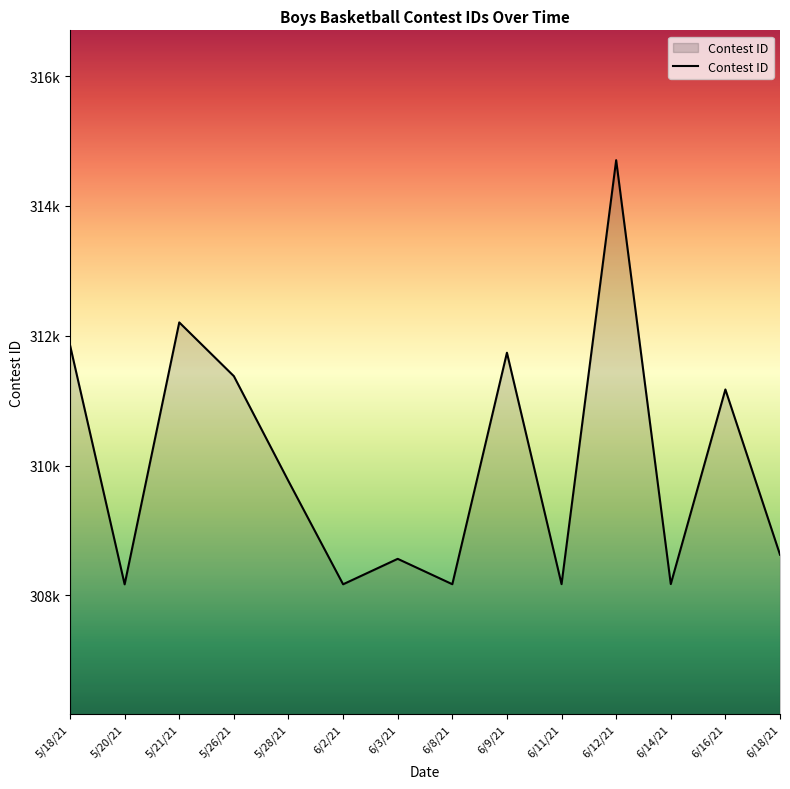

Does the chart display data point markers on the line(s)?

No